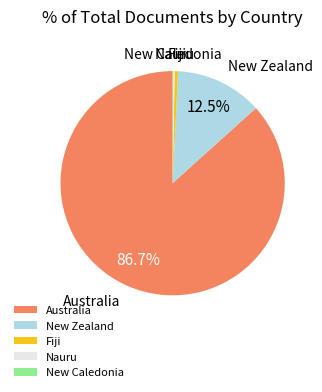

Is there a majority slice in this chart?

Yes